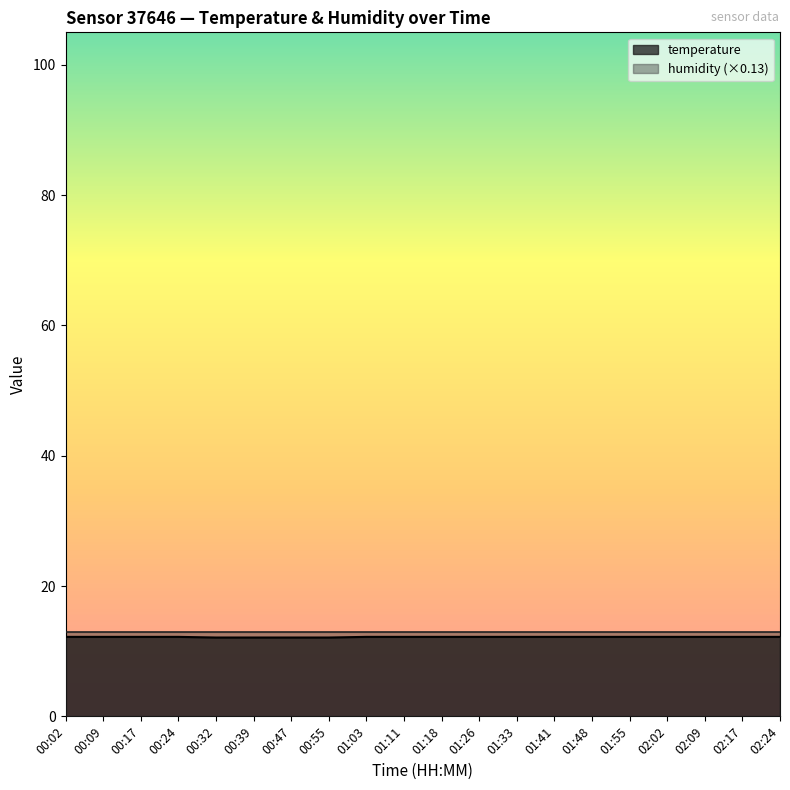

Rank the categories by value from highest to lowest.

00:02, 00:09, 00:17, 00:24, 01:03, 01:11, 01:18, 01:26, 01:33, 01:41, 01:48, 01:55, 02:02, 02:09, 02:17, 02:24, 00:32, 00:39, 00:47, 00:55